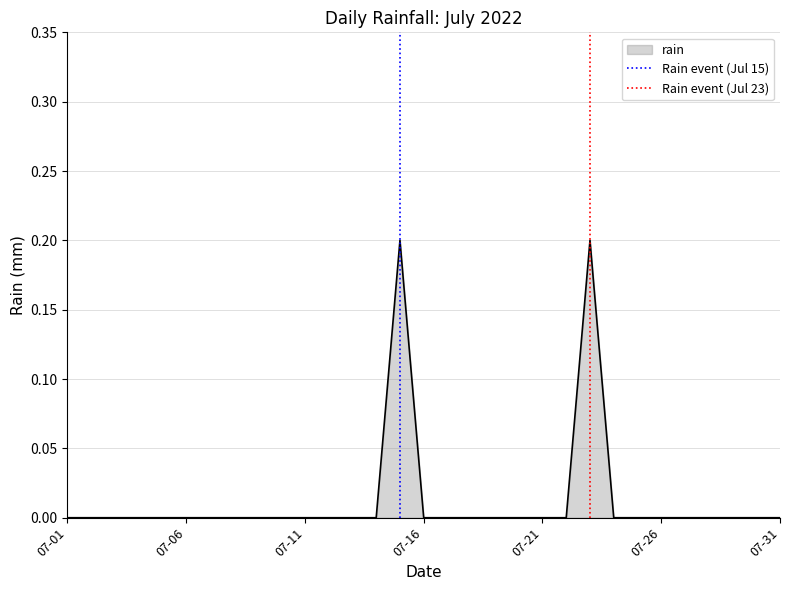

Does the chart have visible grid lines?

Yes